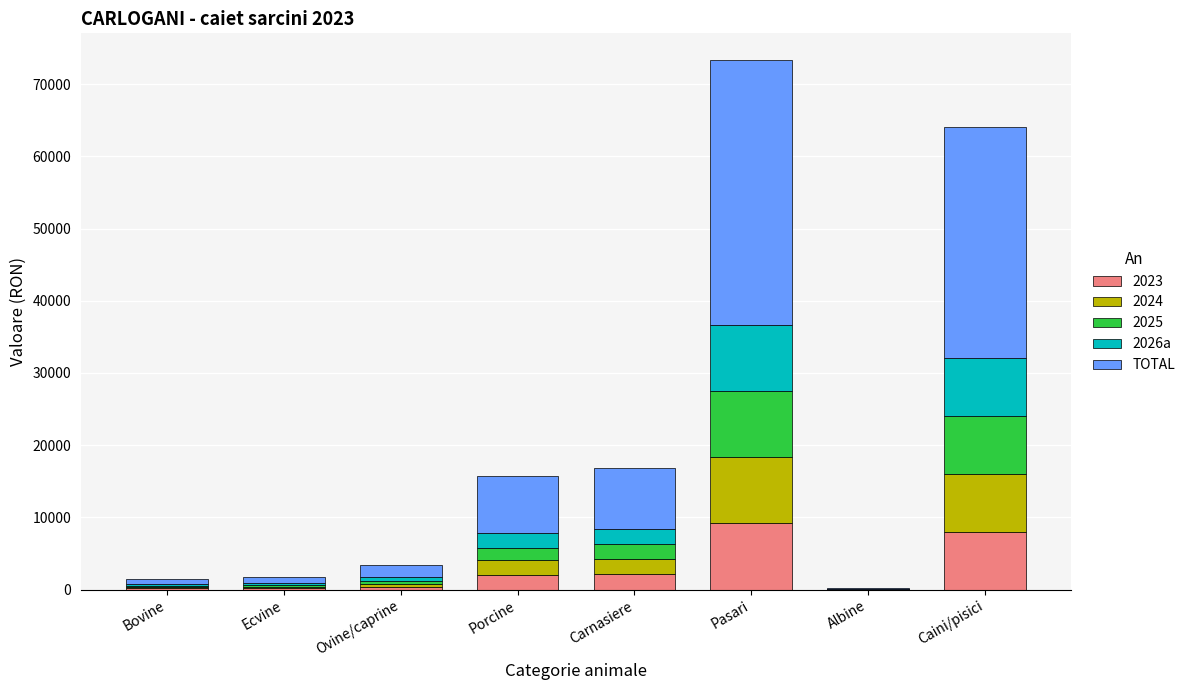

Does the chart contain stacked bars?

Yes